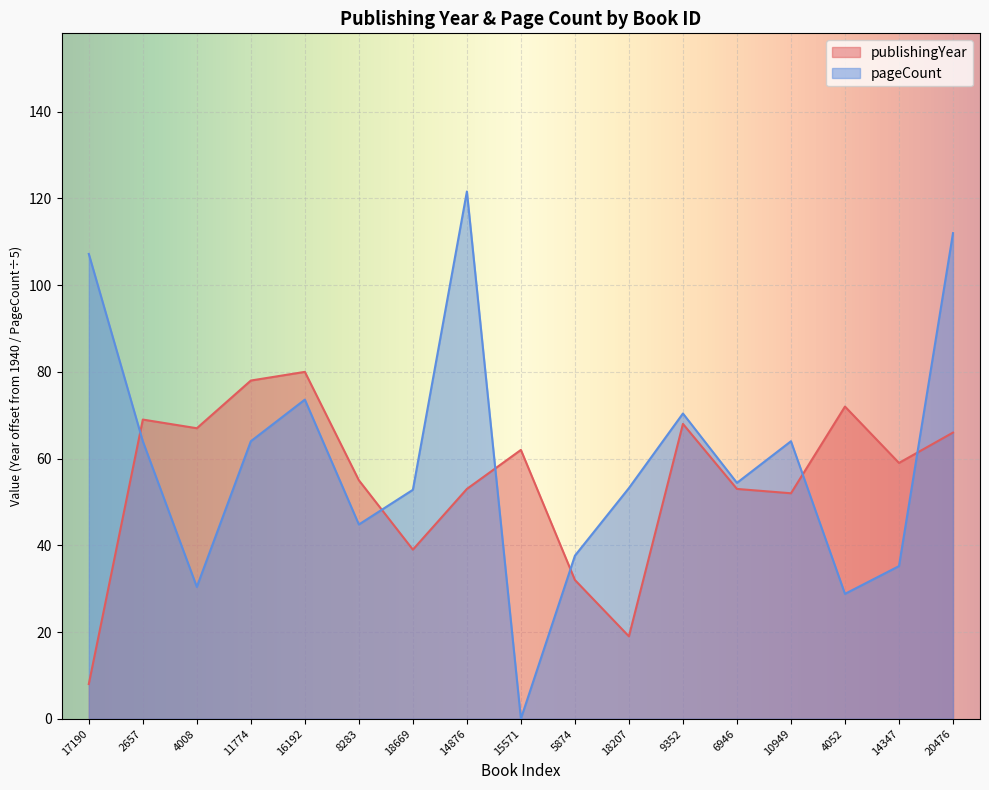

What is the label of the 4th point from the right?

10949